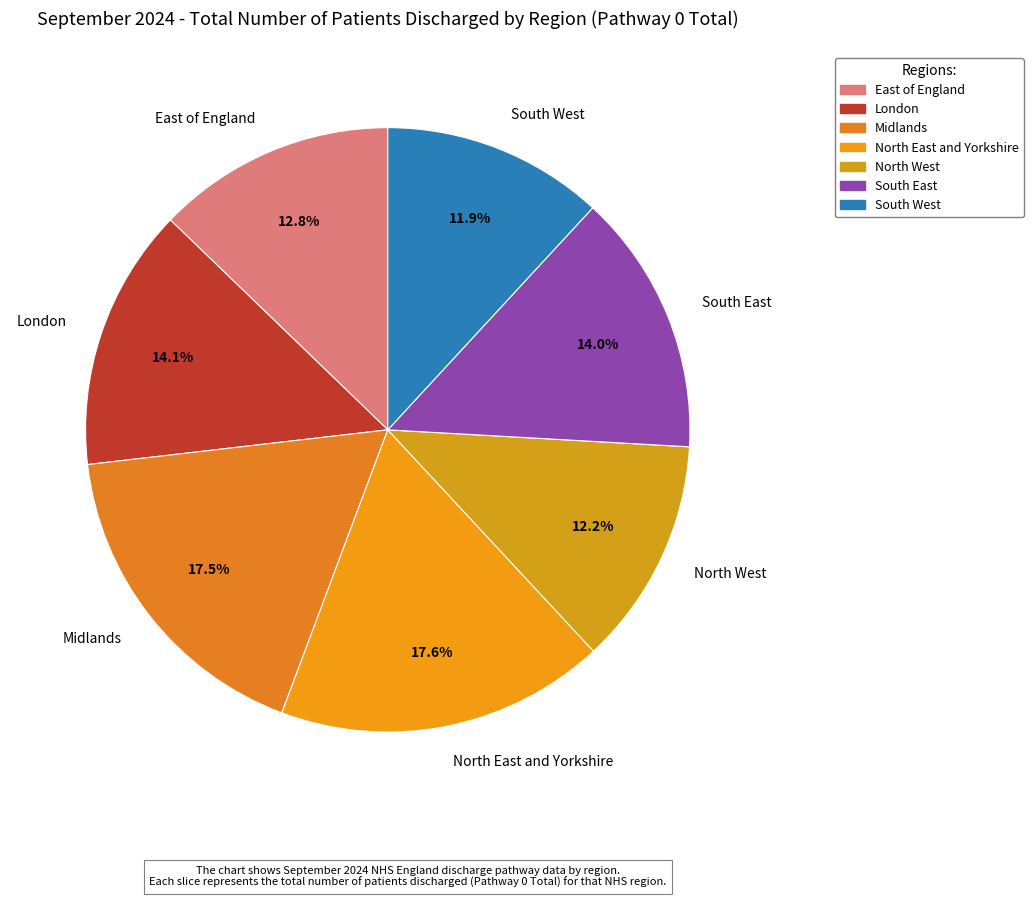

What is the change in value from London to South West?

-5667